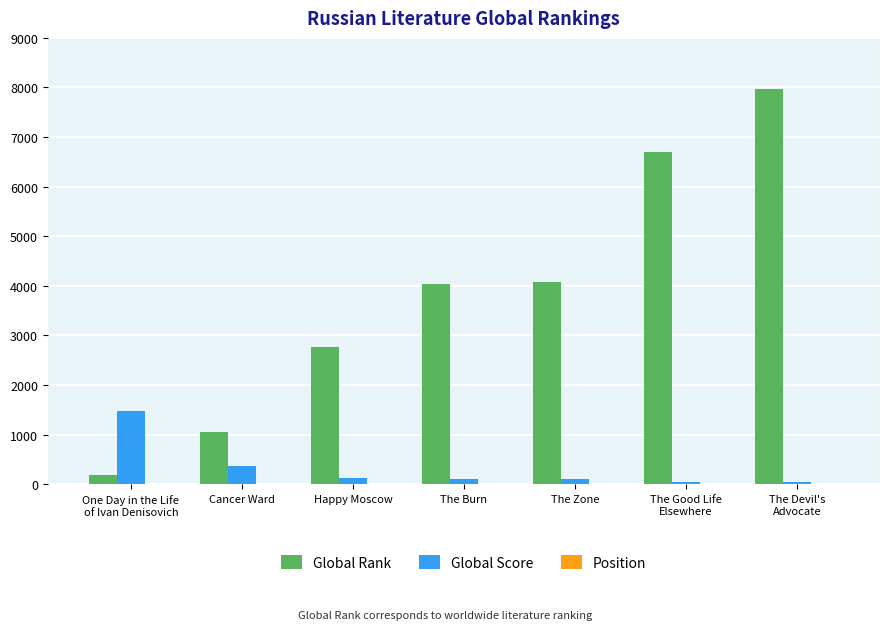

The Global Rank series shows 628 at Cancer Ward. True or false?

False